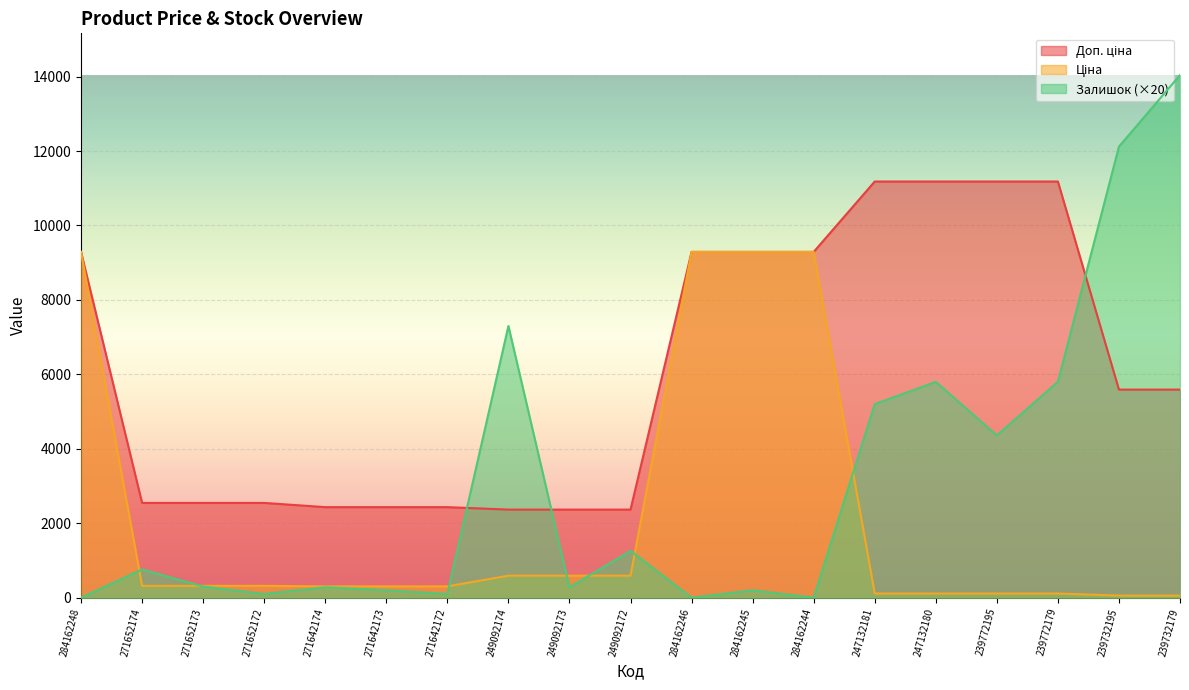

How many lines are shown in the chart?

3